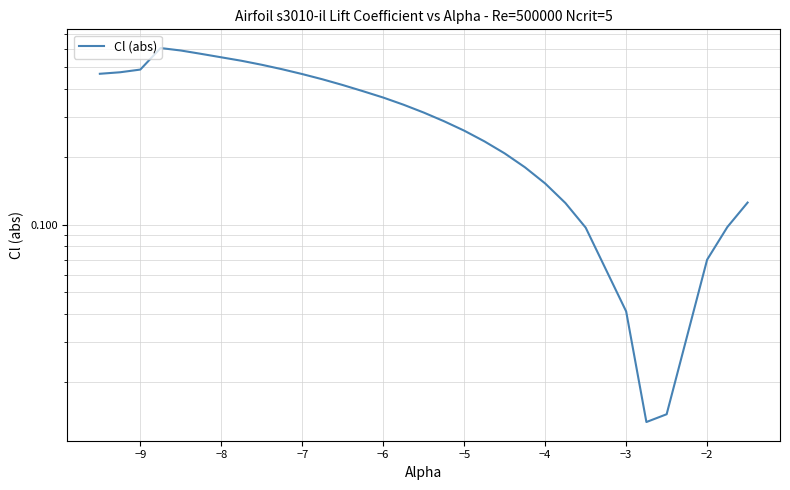

The value at −2 is 0.1. True or false?

False